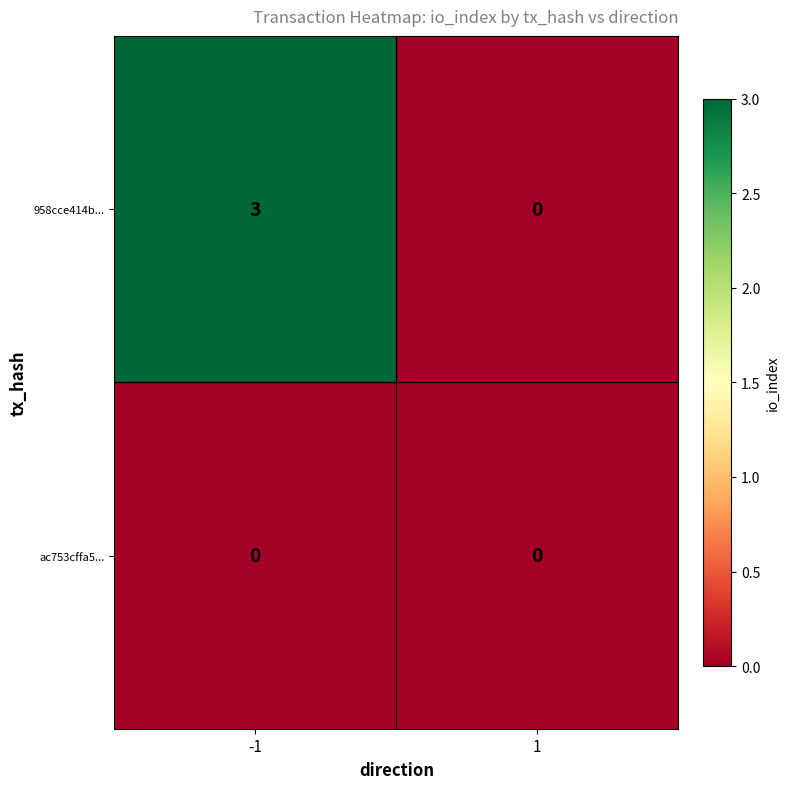

How many series are shown in this chart?

2